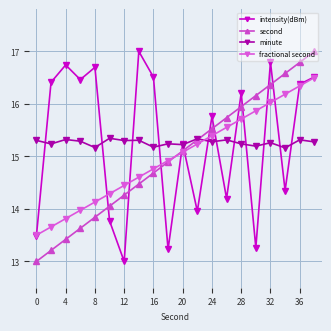

What is the maximum value for fractional second?

16.5